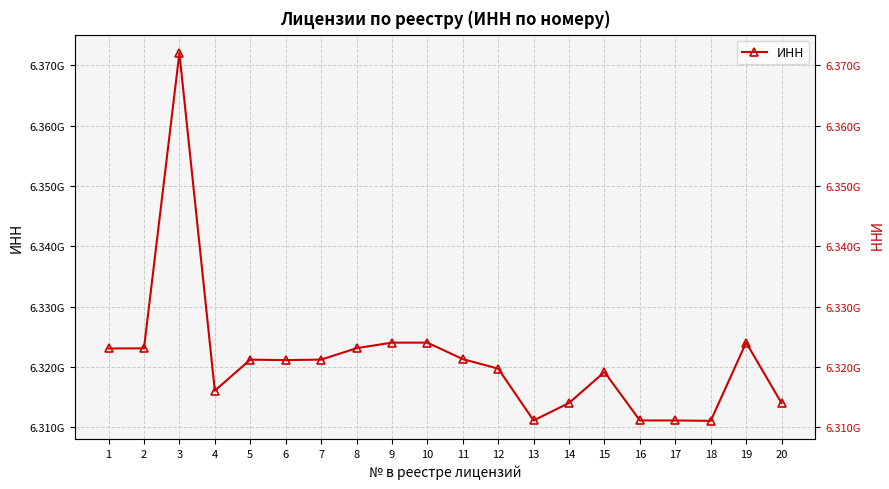

Which label corresponds to the smallest value in the chart?

18